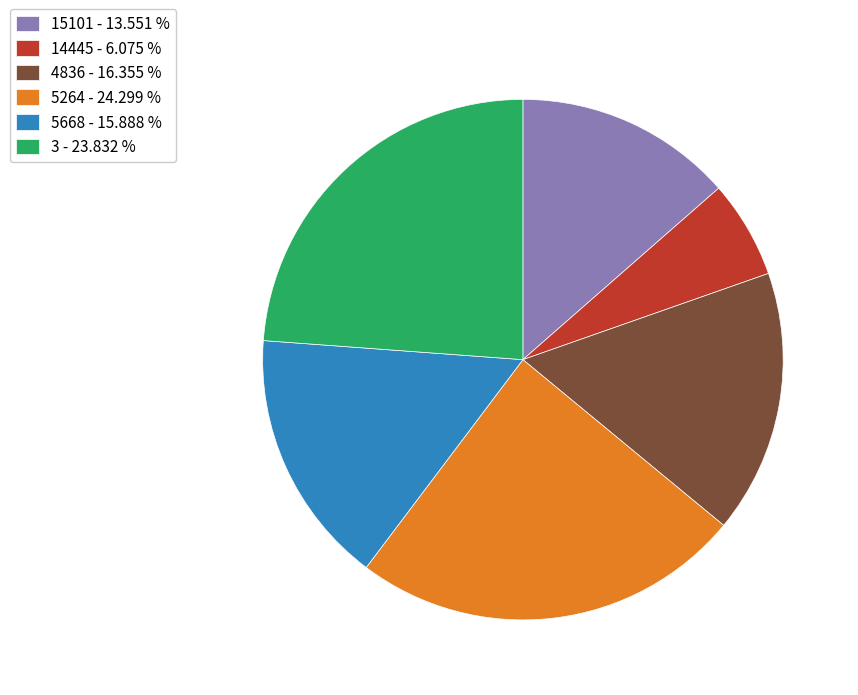

Is 14445 - 6.075 % the majority of the pie?

No